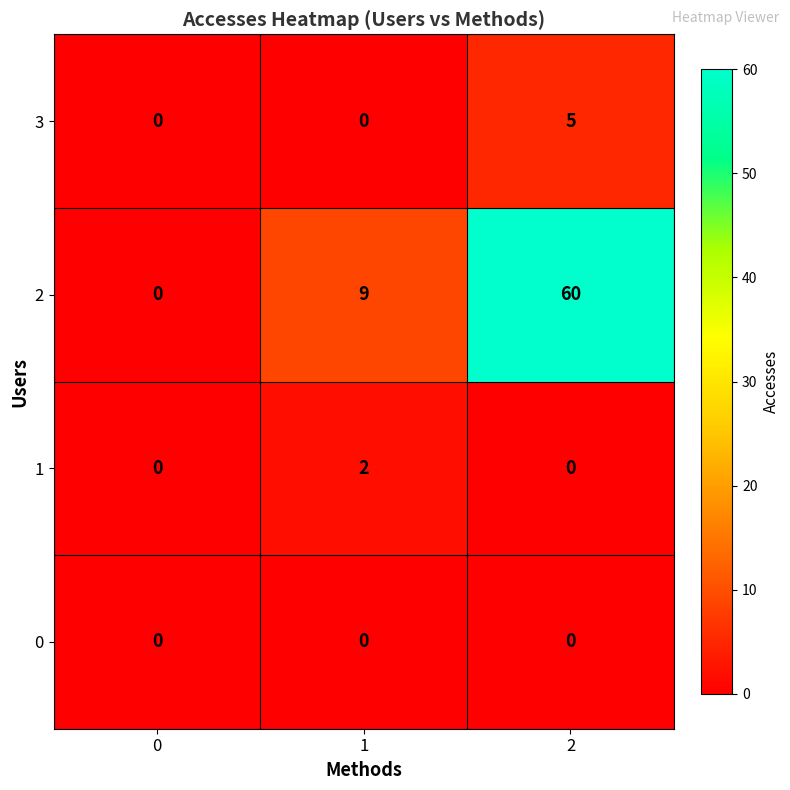

Reading left to right, list all the values displayed in this chart.

3: 0=0	1=0	2=5
2: 0=0	1=9	2=60
1: 0=0	1=2	2=0
0: 0=0	1=0	2=0